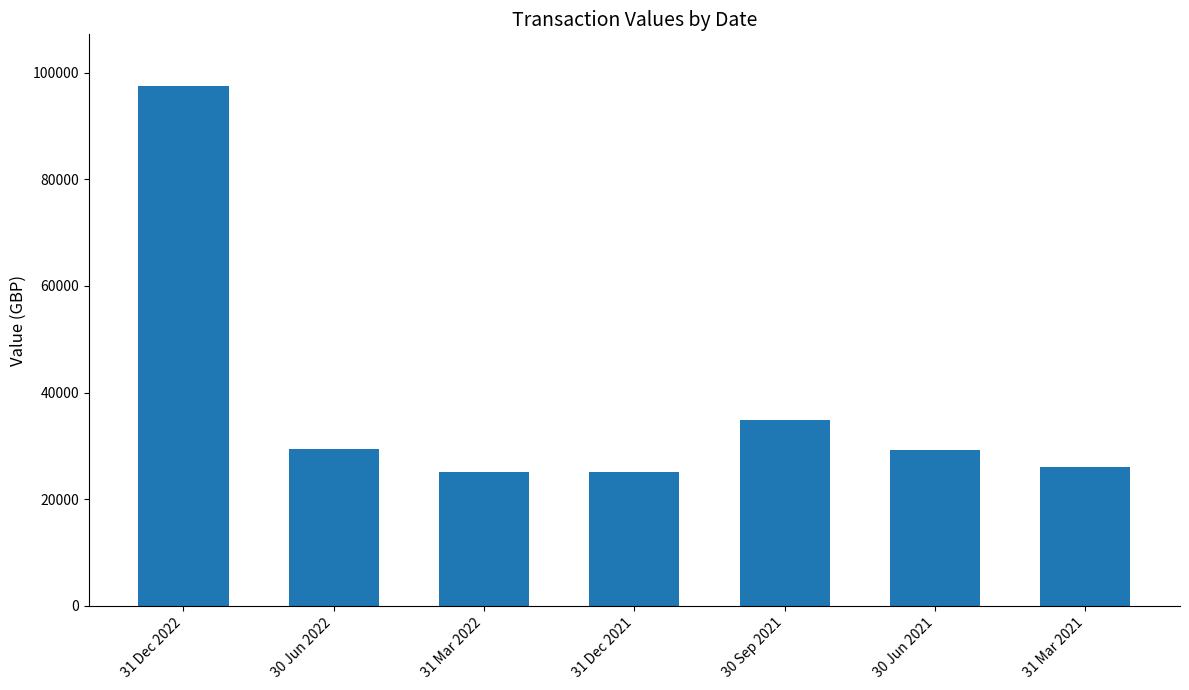

What is the smallest value displayed?

25175.0